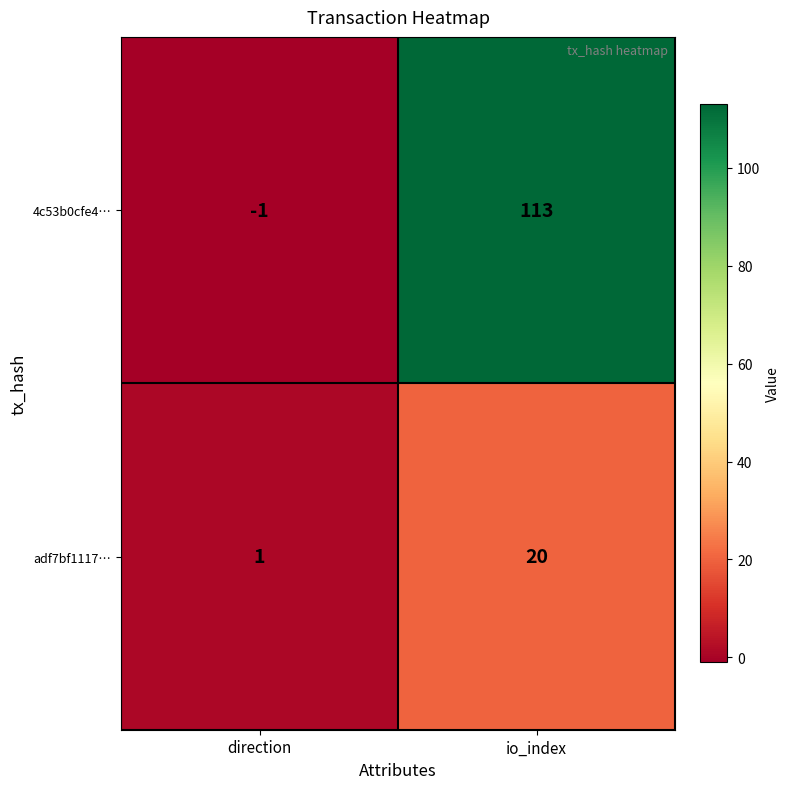

Rank the series by their maximum value, from lowest to highest.

adf7bf1117…, 4c53b0cfe4…